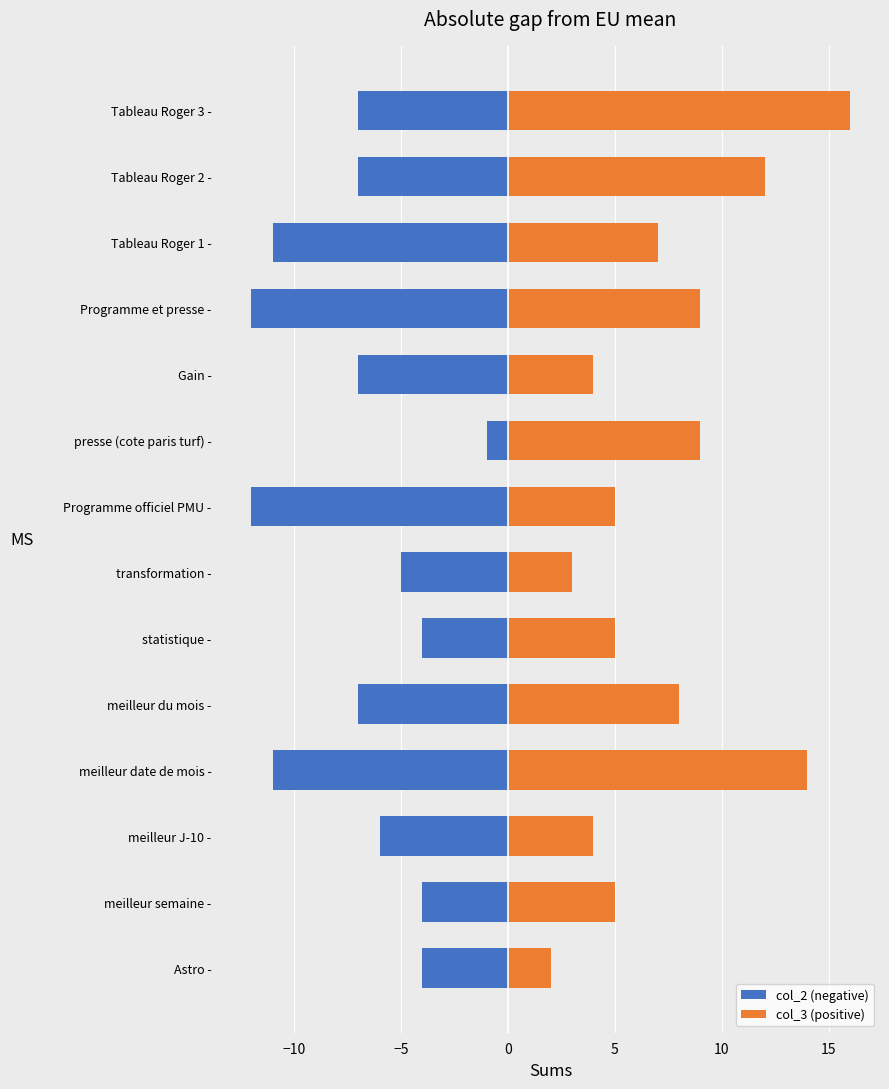

How many categories are shown in the chart?

14